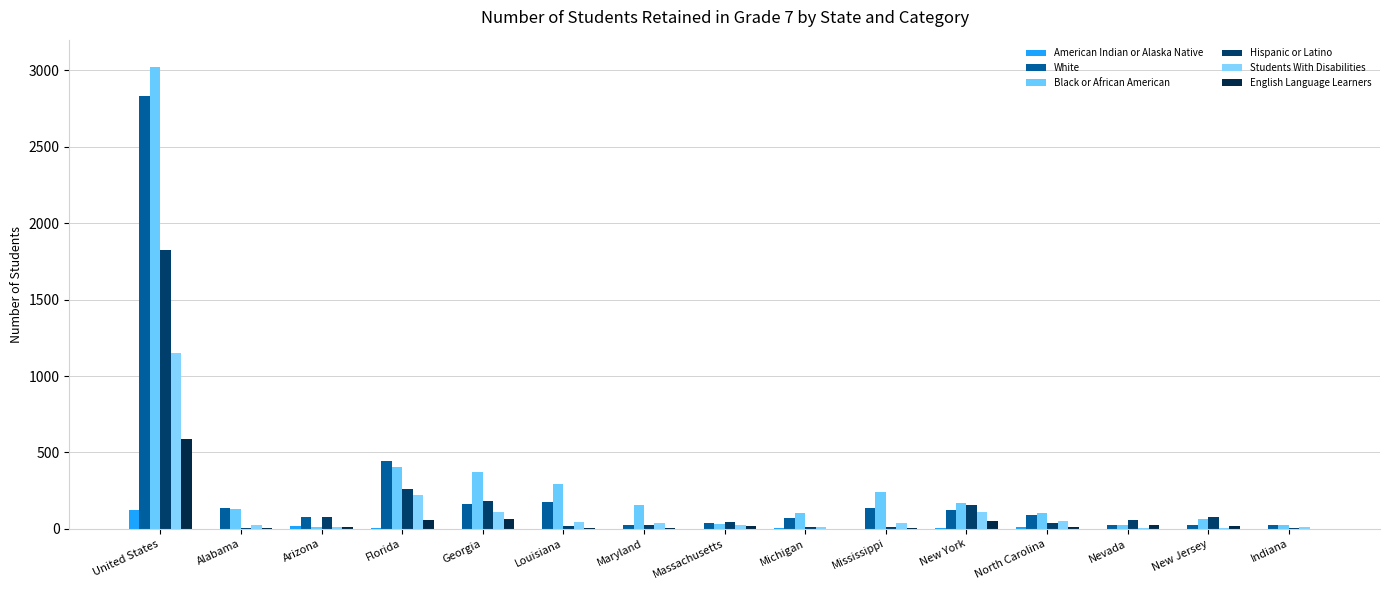

Which category has the highest value in the White series?

United States